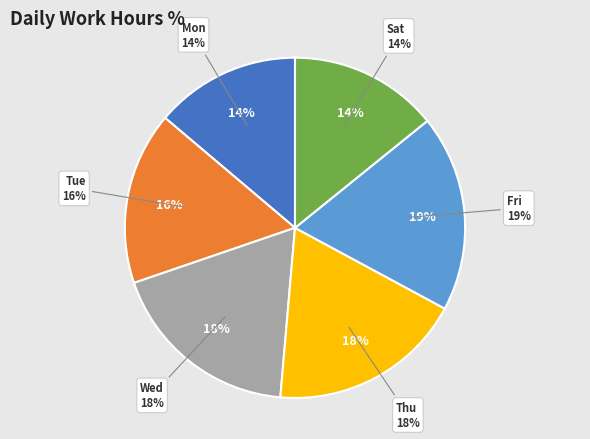

The Sat_1 slice represents 1% of the pie. True or false?

False